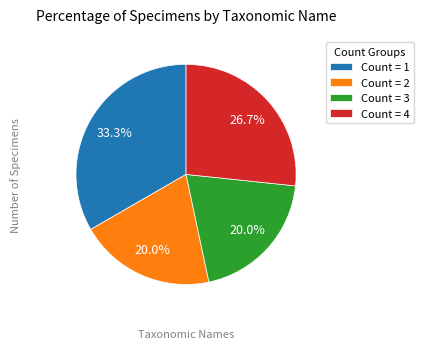

Which category has the biggest portion of the pie?

Count = 1